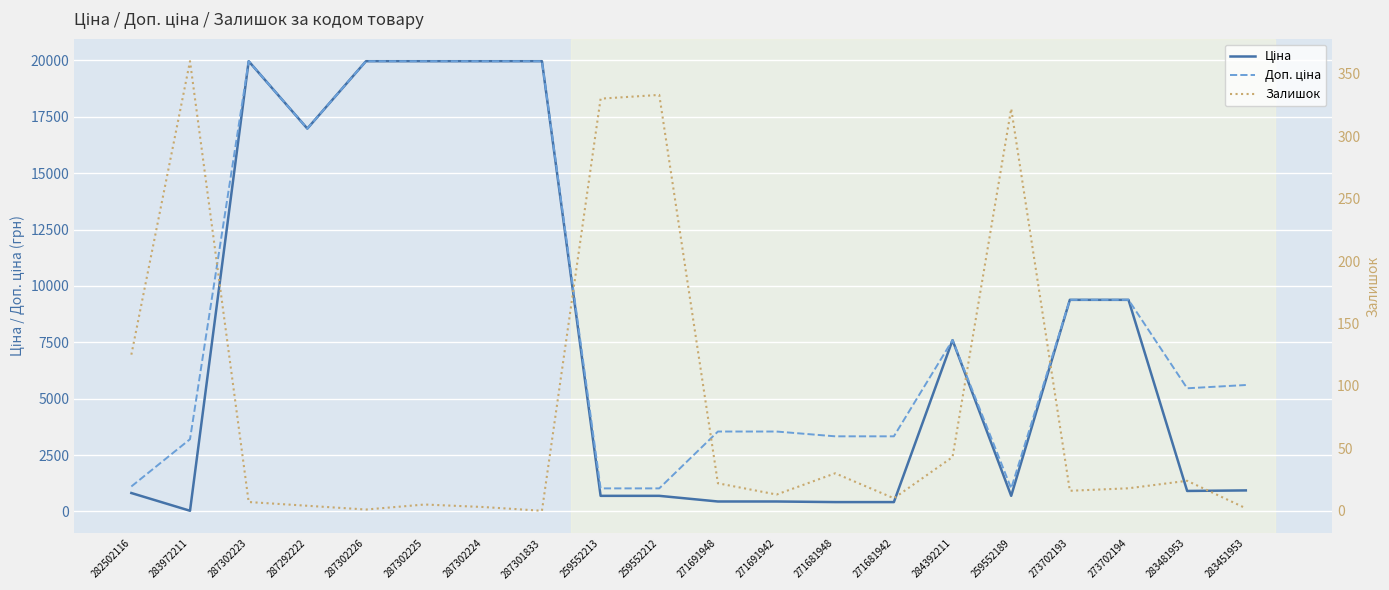

Is the value of Доп. ціна at 287302223 greater than the value of Залишок at 271691942?

Yes